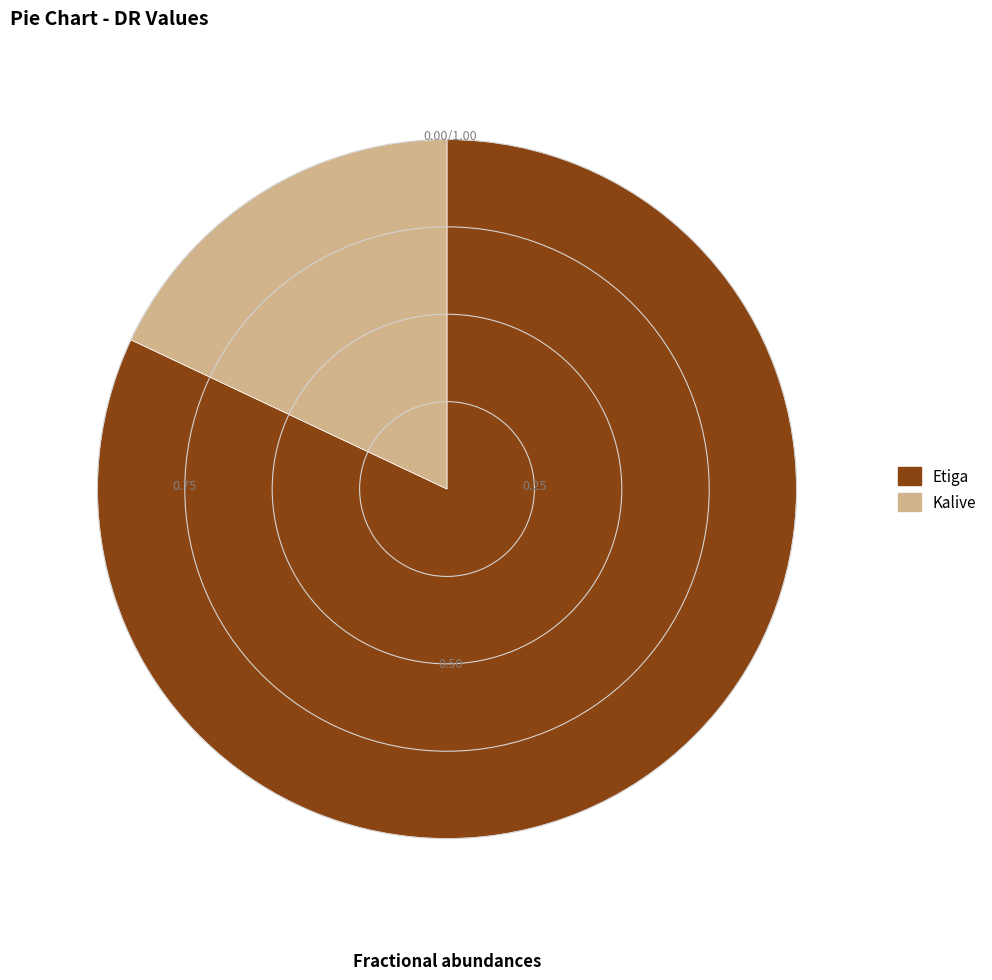

Does Etiga represent more than half of the total?

Yes